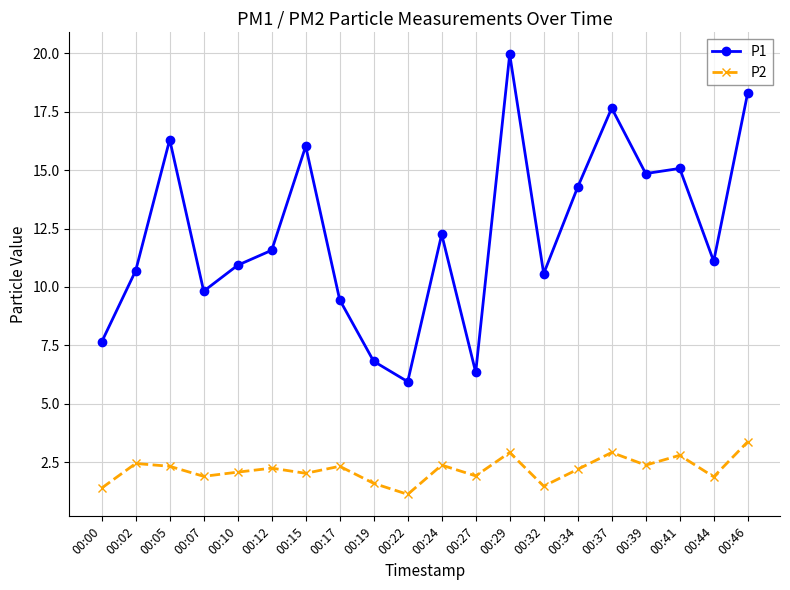

What is the sum of all P2 values?

43.8